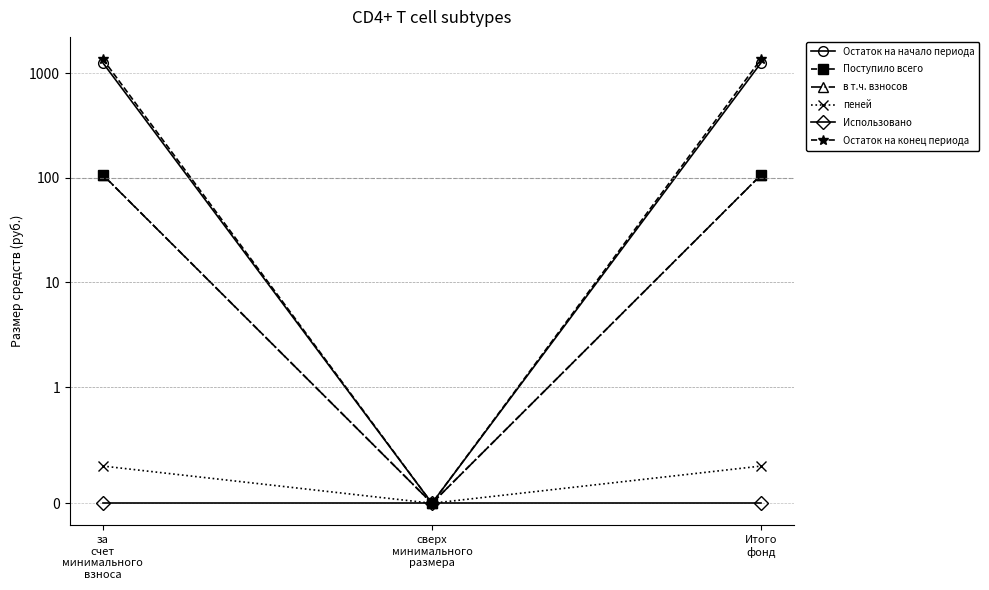

Which series changed the most between за
счет
минимального
взноса and Итого
фонд?

Остаток на начало периода